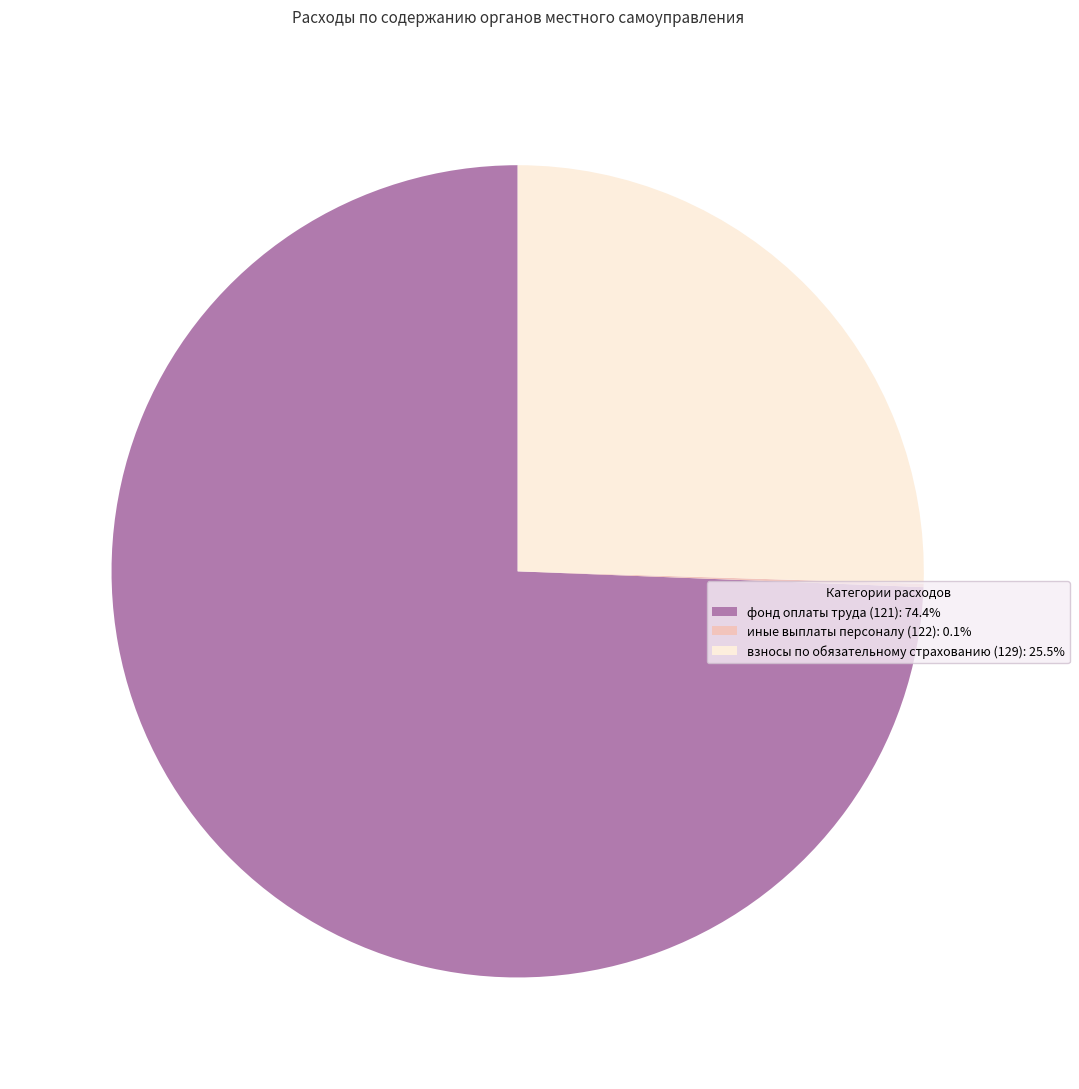

Is фонд оплаты труда (121): 74.4% the majority of the pie?

Yes